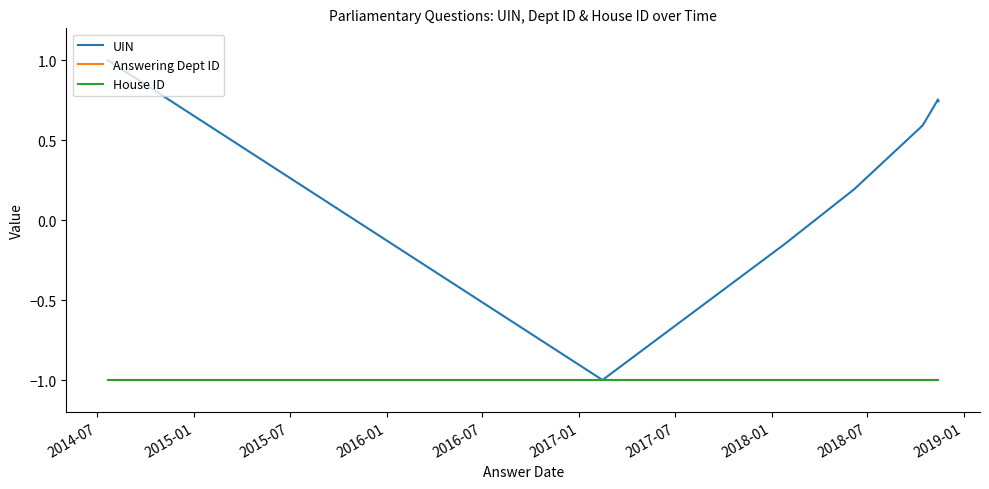

At which category is the sum across all series the highest?

2014-07